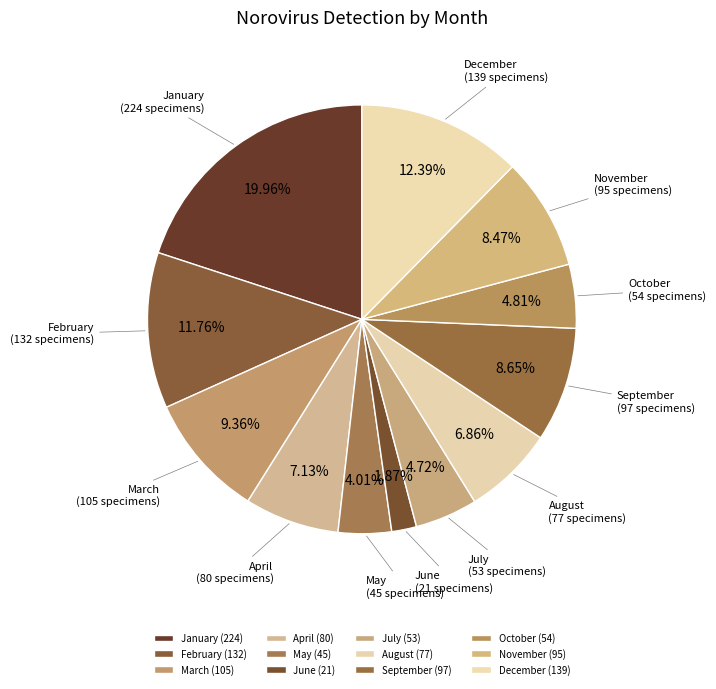

Do February and August together represent more than half of the pie?

No